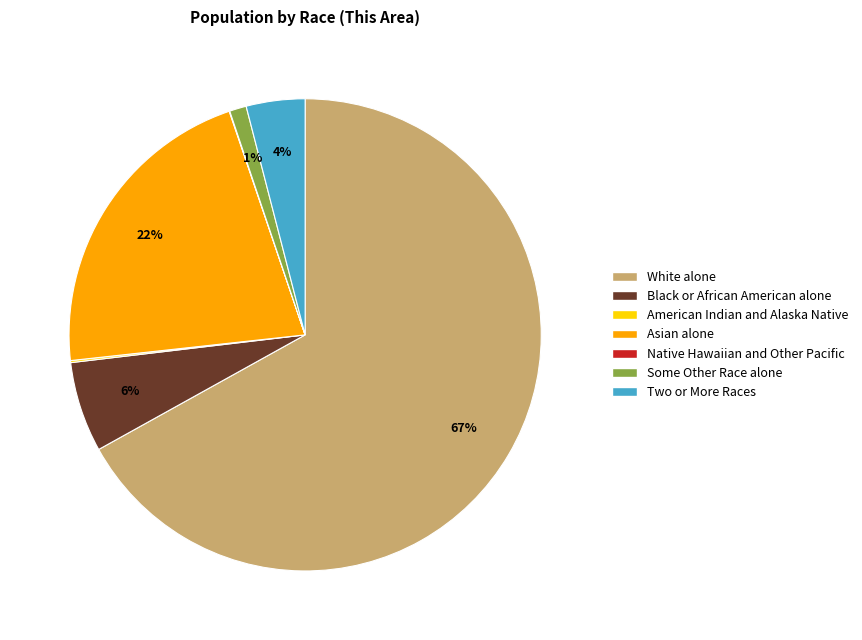

To the nearest percent, what is the combined percentage of Some Other Race alone and Two or More Races?

5%